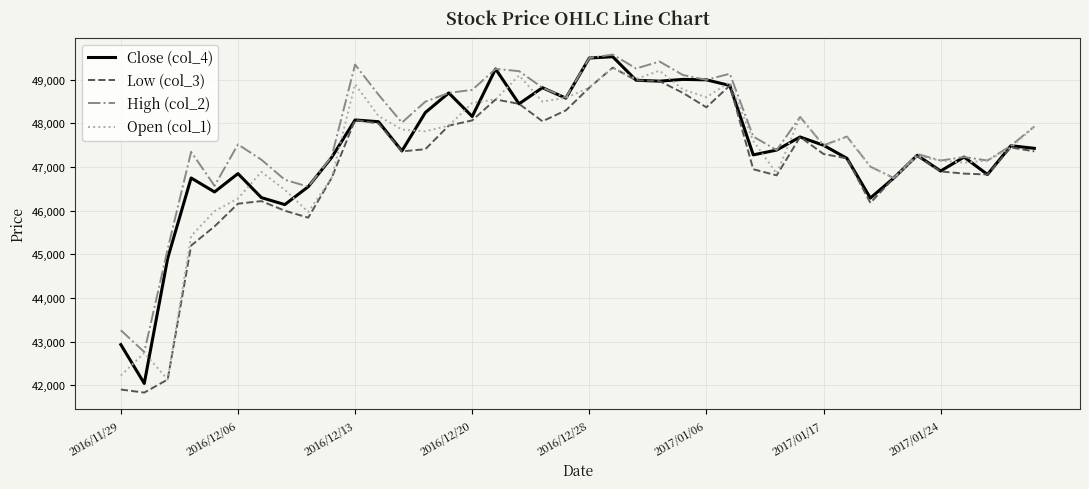

In High (col_2), how many points are higher than both neighbors (excluding endpoints)?

11